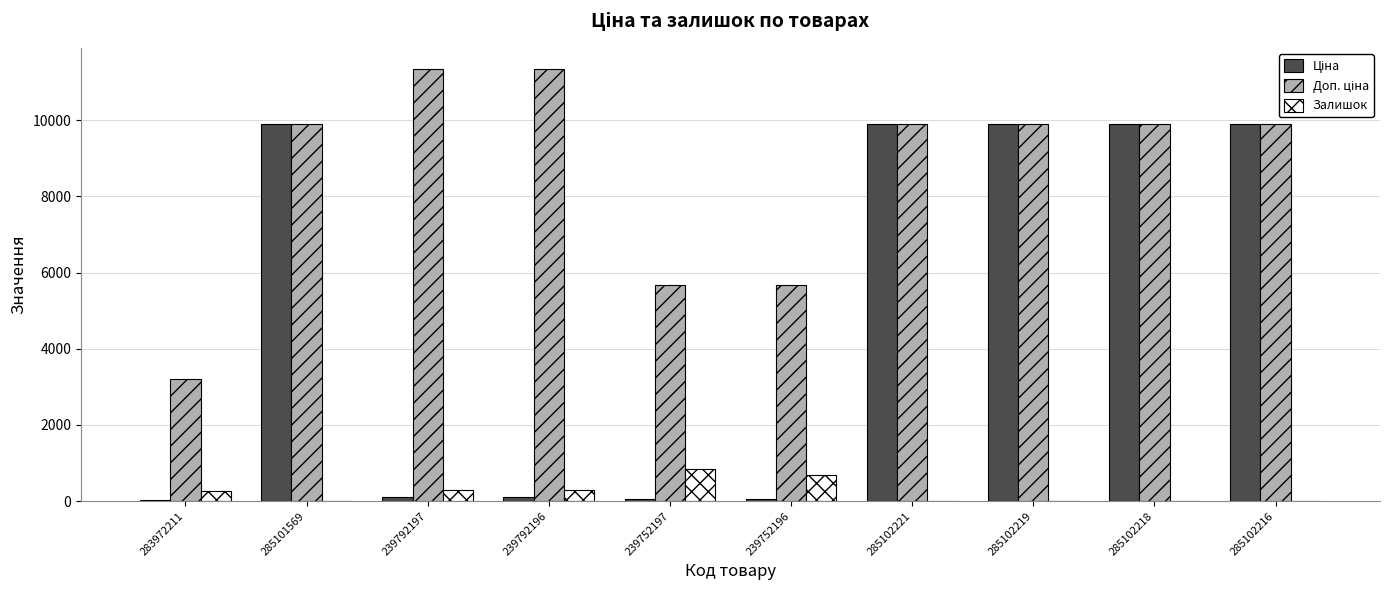

What is the total value across all series at 285101569?

19817.0